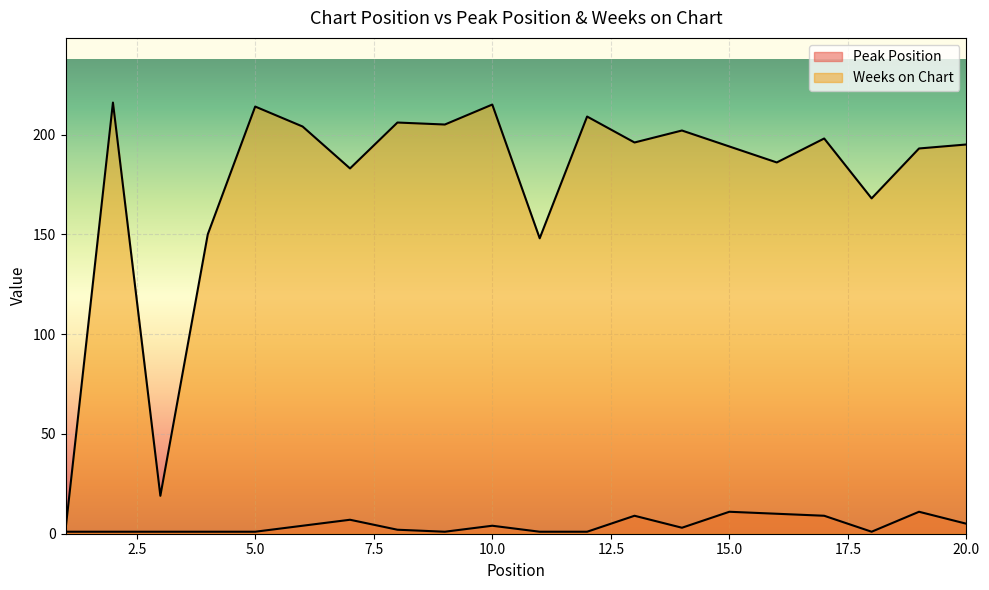

Where does the Peak Position series first go above 3?

6